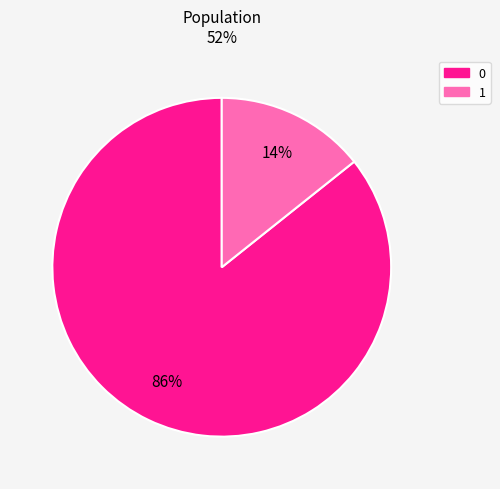

Approximately how many times larger is the value at 1 compared to 0?

0.2